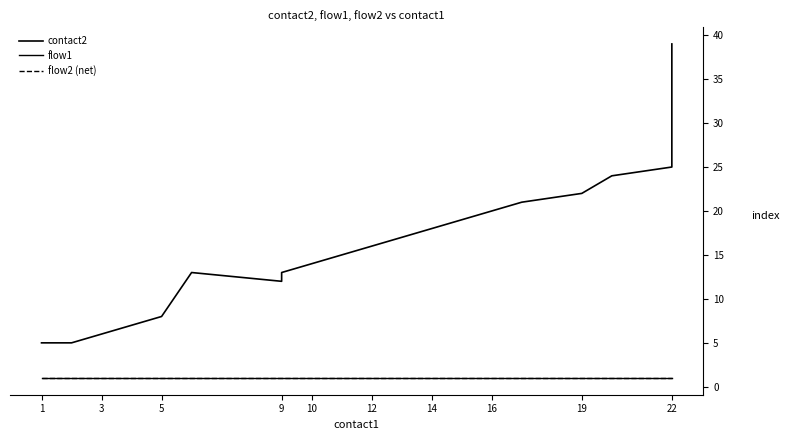

How many values in the contact2 series are below 16?

10